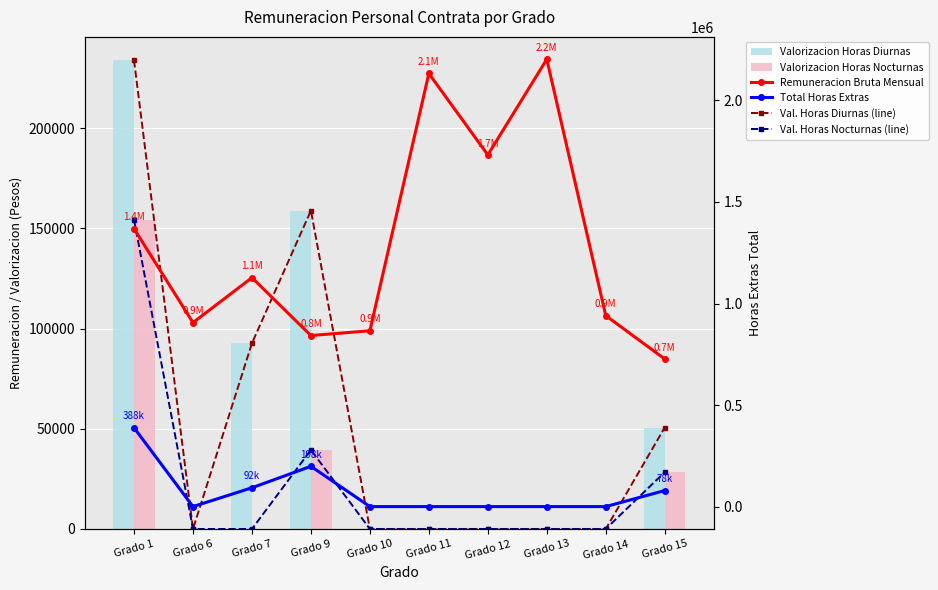

Reading left to right, extract all data points from this chart.

Val. Horas Diurnas (line): Grado 1=233915	Grado 6=0	Grado 7=92701	Grado 9=158886	Grado 10=0	Grado 11=0	Grado 12=0	Grado 13=0	Grado 14=0	Grado 15=50627
Val. Horas Nocturnas (line): Grado 1=154384	Grado 6=0	Grado 7=0	Grado 9=39447	Grado 10=0	Grado 11=0	Grado 12=0	Grado 13=0	Grado 14=0	Grado 15=28351
Valorizacion Horas Diurnas: Grado 1=233915	Grado 6=0	Grado 7=92701	Grado 9=158886	Grado 10=0	Grado 11=0	Grado 12=0	Grado 13=0	Grado 14=0	Grado 15=50627
Valorizacion Horas Nocturnas: Grado 1=154384	Grado 6=0	Grado 7=0	Grado 9=39447	Grado 10=0	Grado 11=0	Grado 12=0	Grado 13=0	Grado 14=0	Grado 15=28351
Remuneracion Bruta Mensual: Grado 1=1368580	Grado 6=905869	Grado 7=1127263	Grado 9=842319	Grado 10=865826	Grado 11=2132642	Grado 12=1731610	Grado 13=2202745	Grado 14=940434	Grado 15=726867
Total Horas Extras: Grado 1=388299	Grado 6=0	Grado 7=92701	Grado 9=198333	Grado 10=0	Grado 11=0	Grado 12=0	Grado 13=0	Grado 14=0	Grado 15=78978